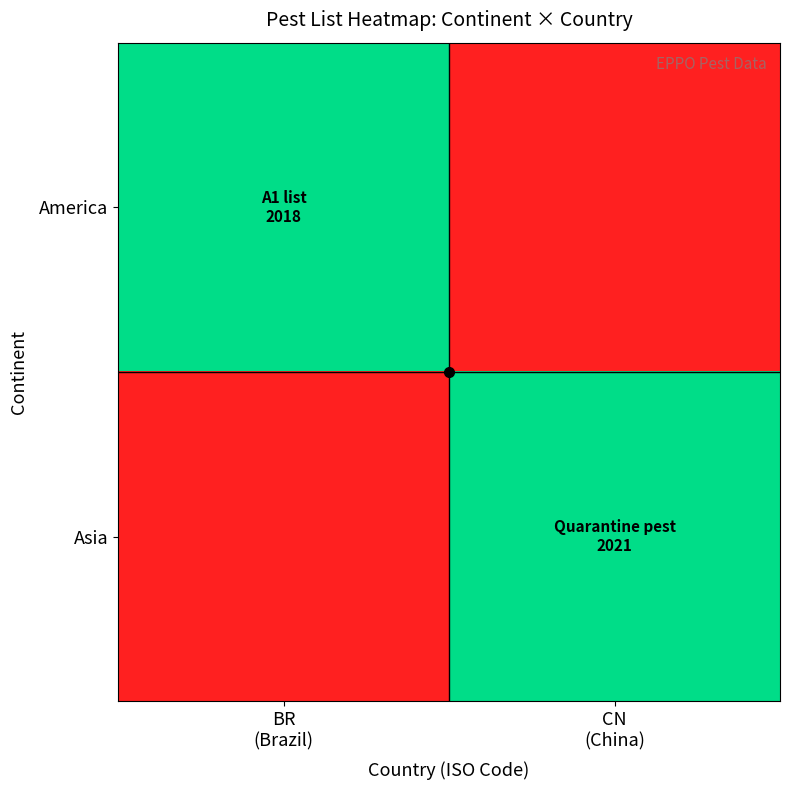

Rank the series by their maximum value, from lowest to highest.

America, Asia